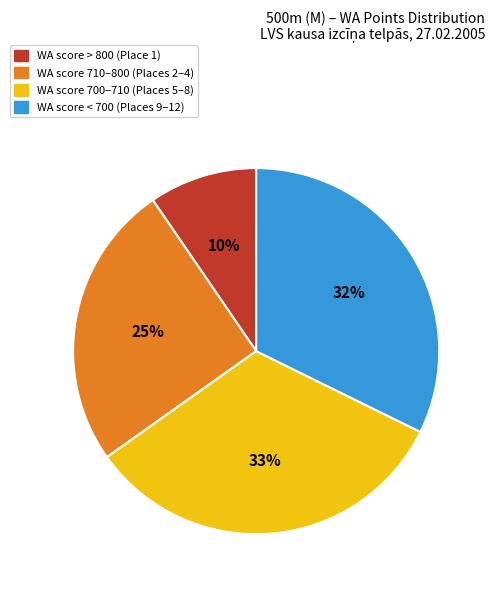

To the nearest percent, what is the average slice percentage?

25%